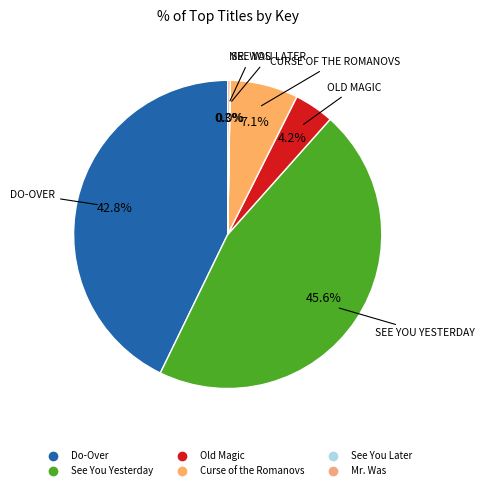

How many slices are in this pie chart?

6